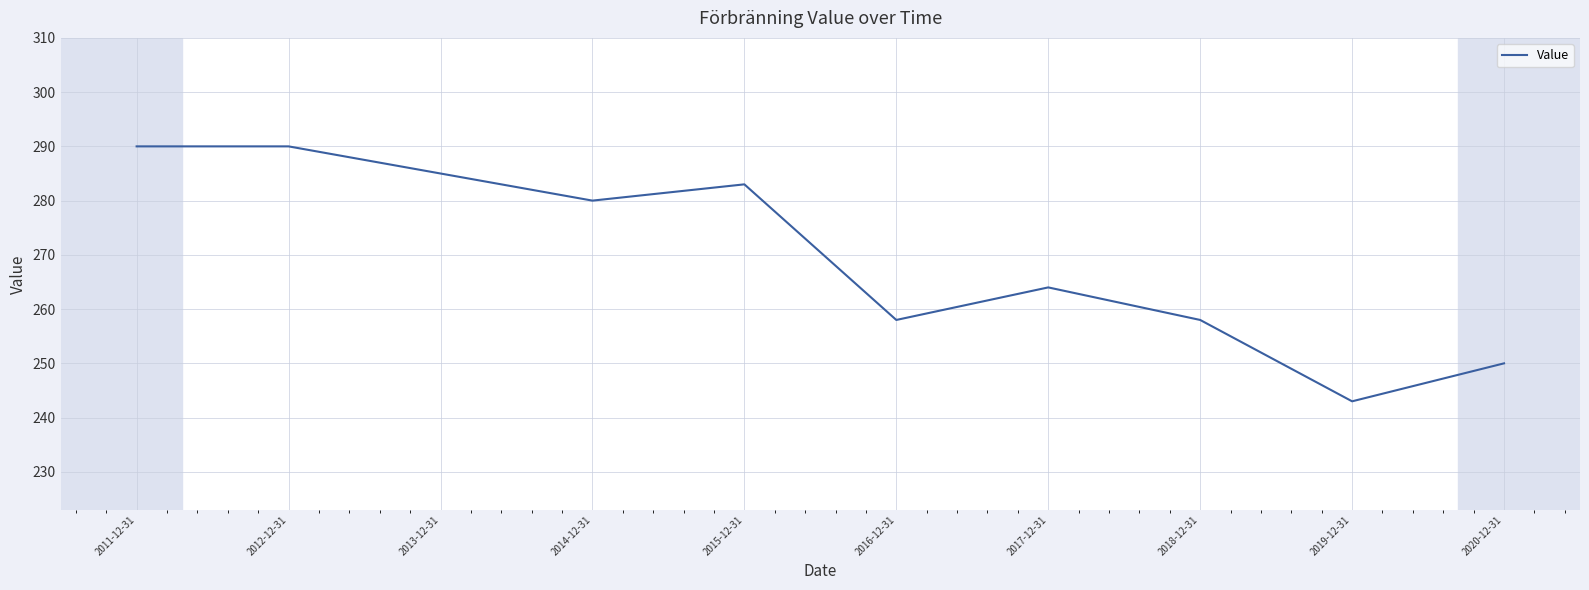

Reading right to left, transcribe all the data shown in this chart.

2020-12-31=250	2019-12-31=243	2018-12-31=258	2017-12-31=264	2016-12-31=258	2015-12-31=283	2014-12-31=280	2013-12-31=285	2012-12-31=290	2011-12-31=290